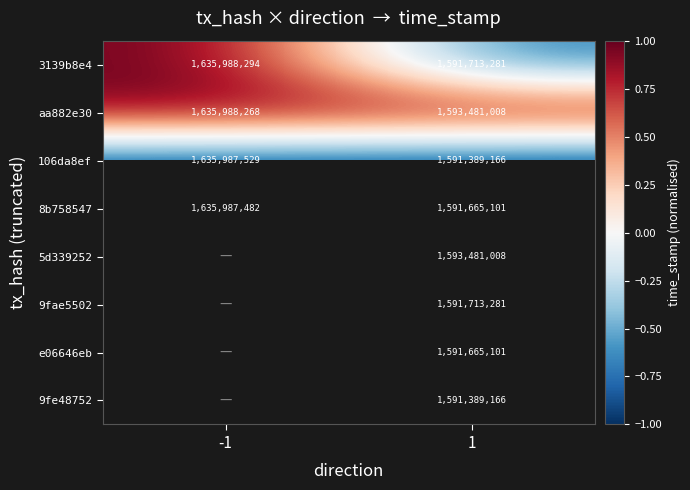

The 106da8ef series shows -1.7 at 1. True or false?

False